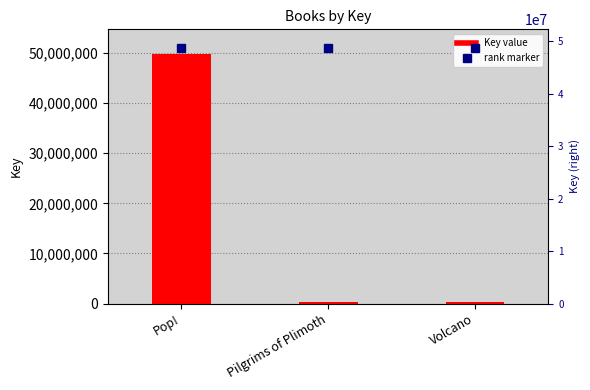

How many categories are shown in the chart?

3